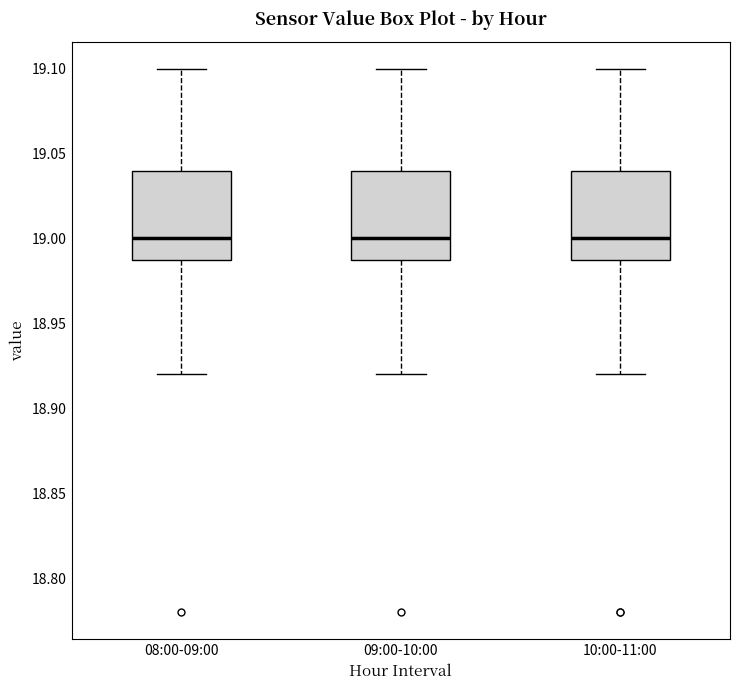

Where does the median line of the box for 09:00-10:00 sit on the y-axis? The values are not printed on the chart, so give them approximately, as read against the axis.

19.00